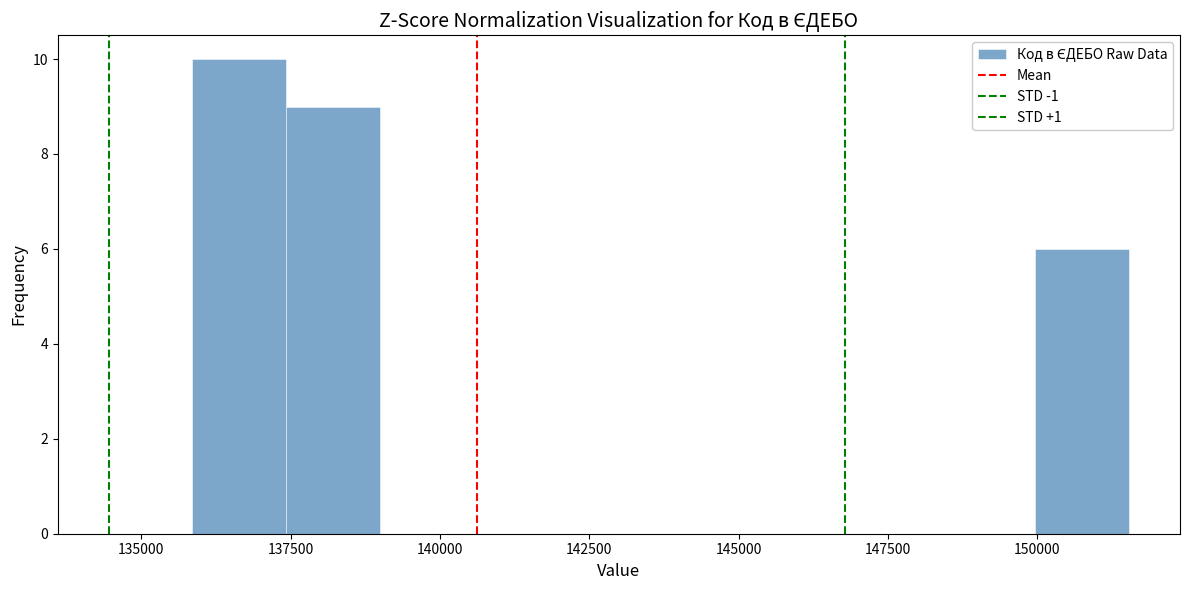

Around what value on the x-axis is the tallest bar? Give the approximate position of its centre, as read against the axis.

136500